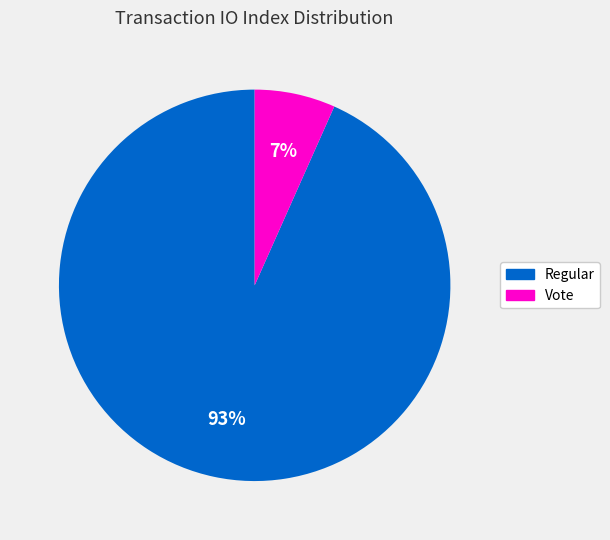

Rank the categories by value from lowest to highest.

Vote, Regular